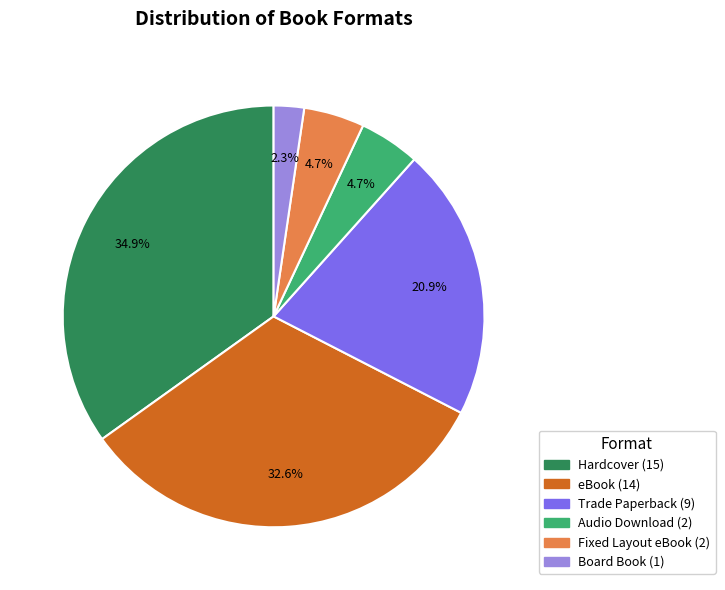

Does any single category account for the majority?

No